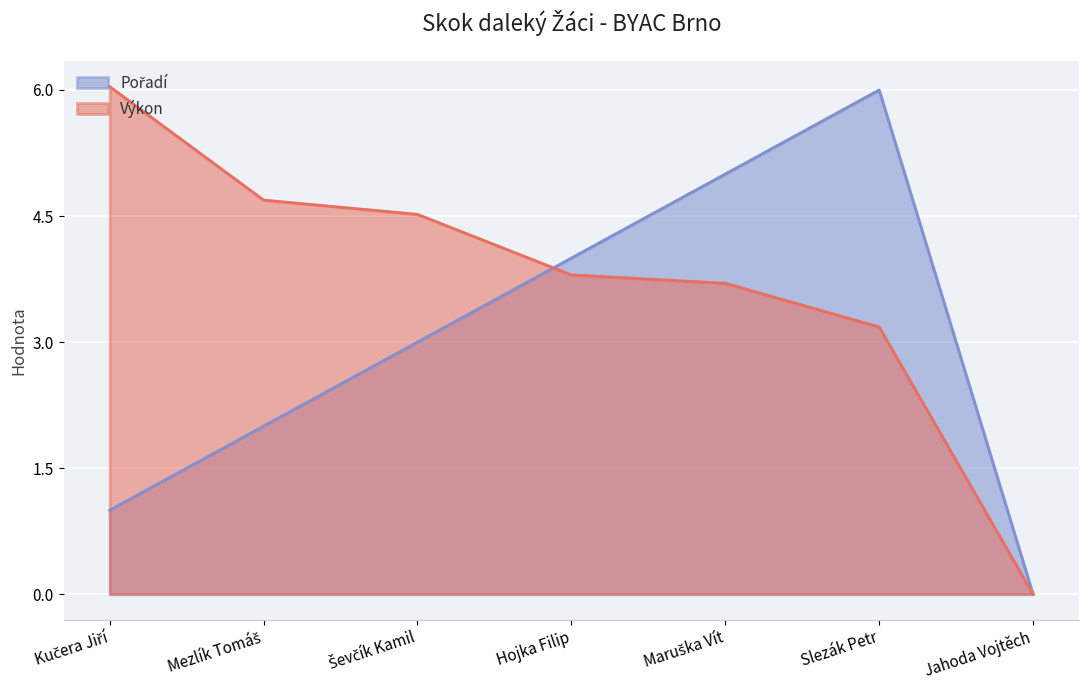

Which series has the widest spread of values?

Výkon